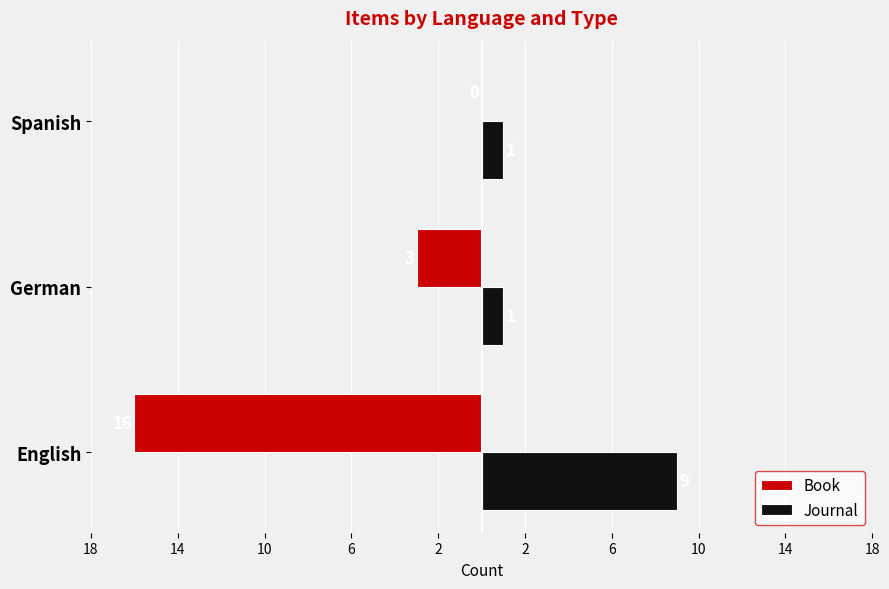

How many bars are there in each group?

2